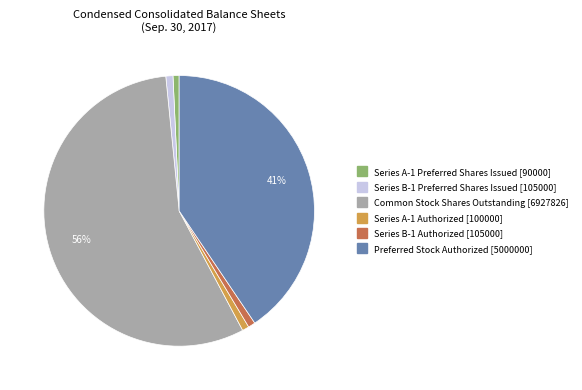

Is Common Stock Shares Outstanding [6927826] the majority of the pie?

Yes